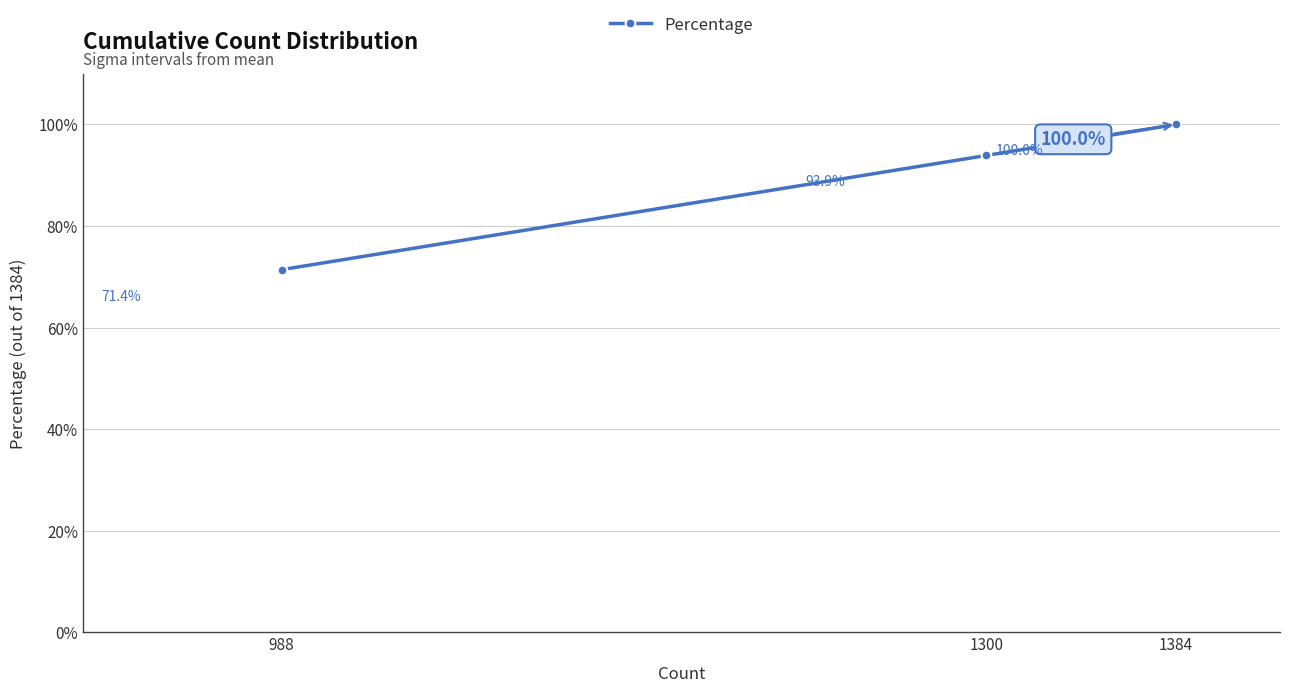

How many values are between 0 and 1?

3